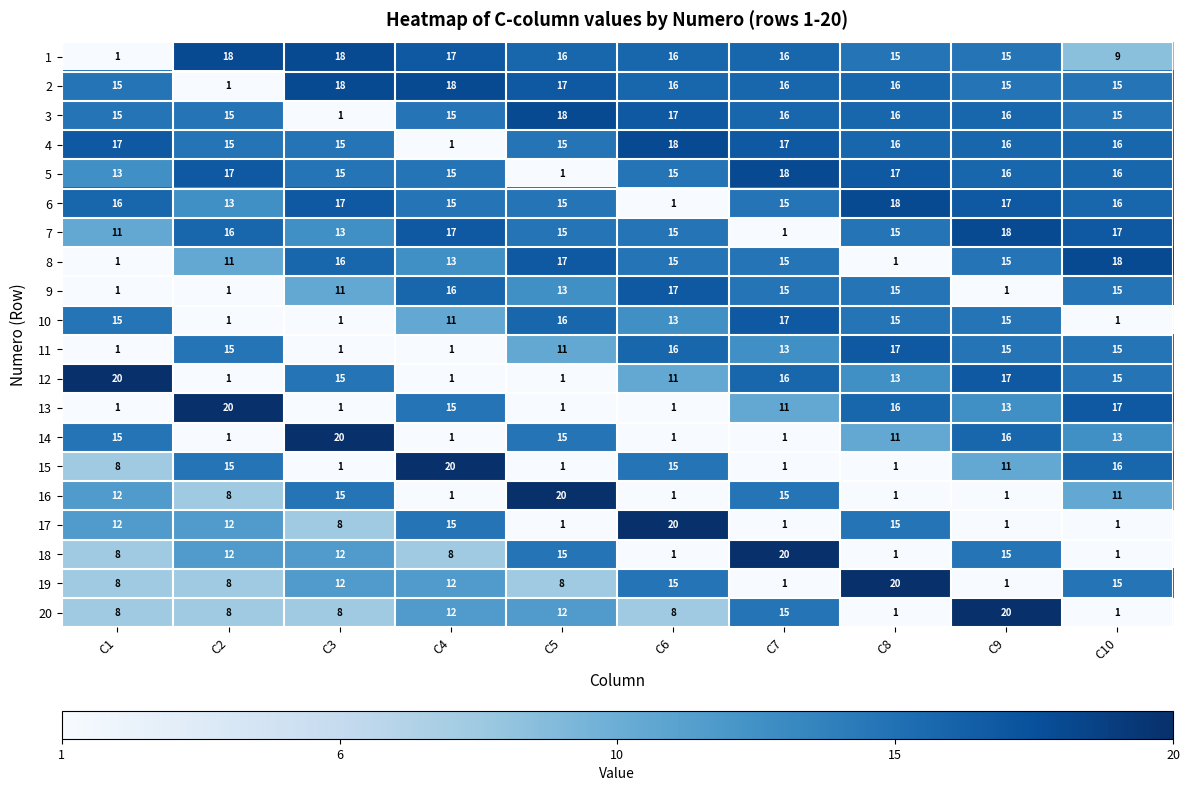

Where does the 15 series first go above 11?

C2